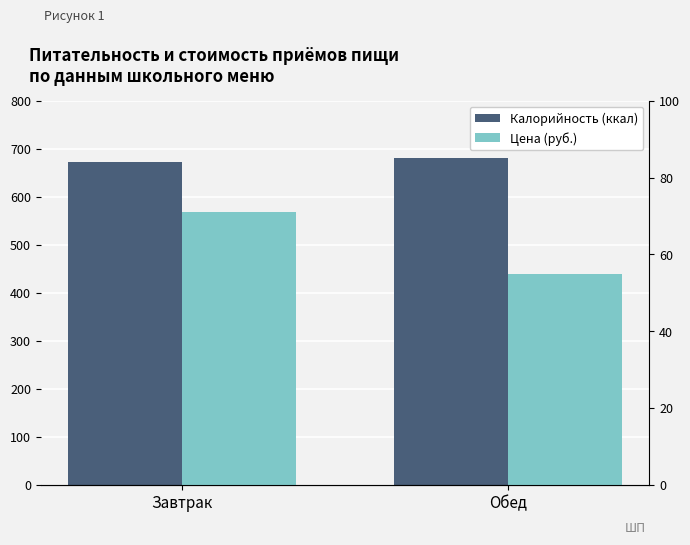

What is the label of the 1st bar from the right?

Обед